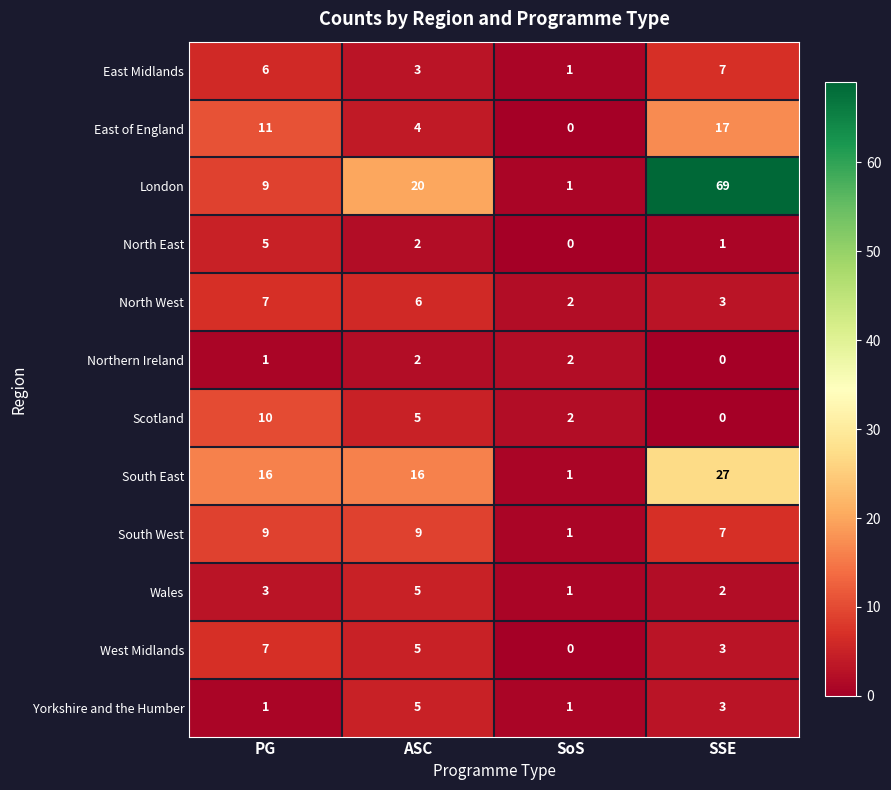

What is the difference between the second highest and second lowest values in the East Midlands series?

3